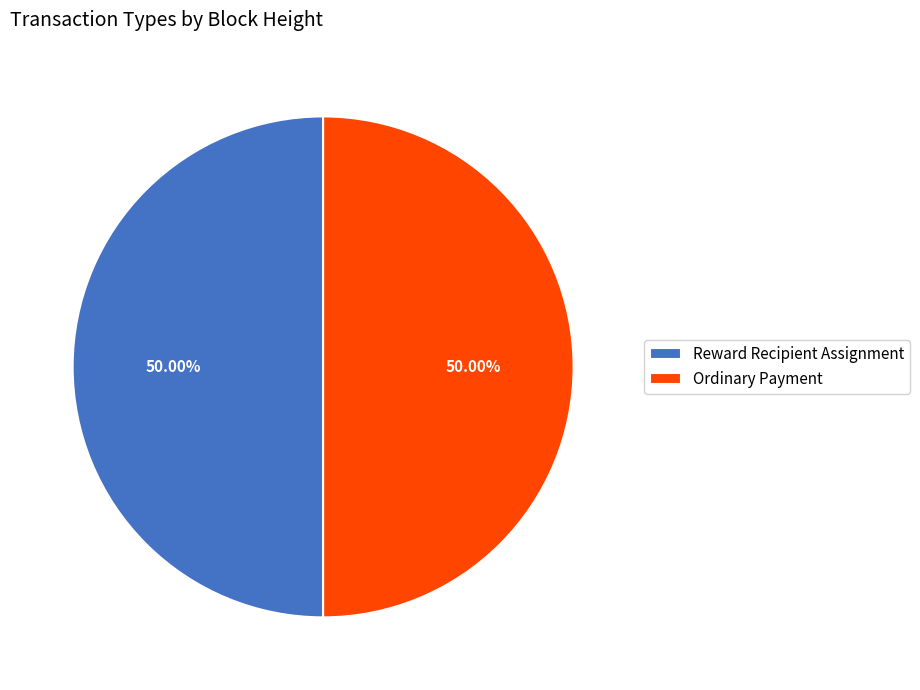

Is the sum of Reward Recipient Assignment and Ordinary Payment greater than half?

Yes